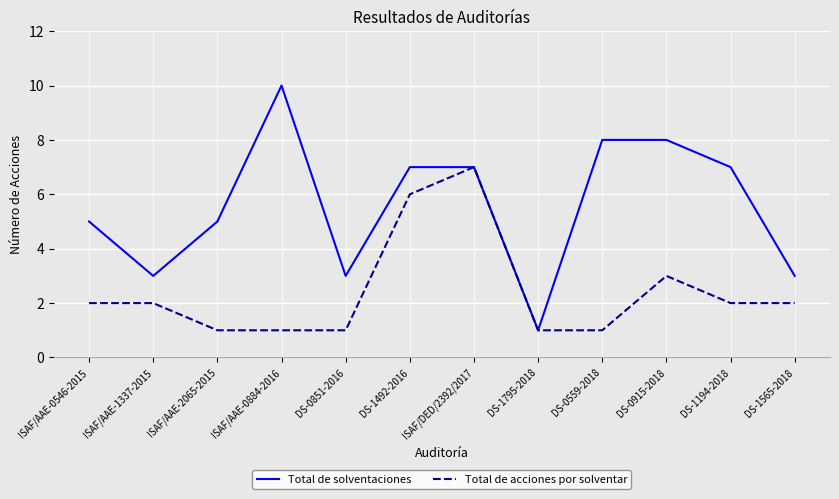

Does the chart have visible grid lines?

Yes